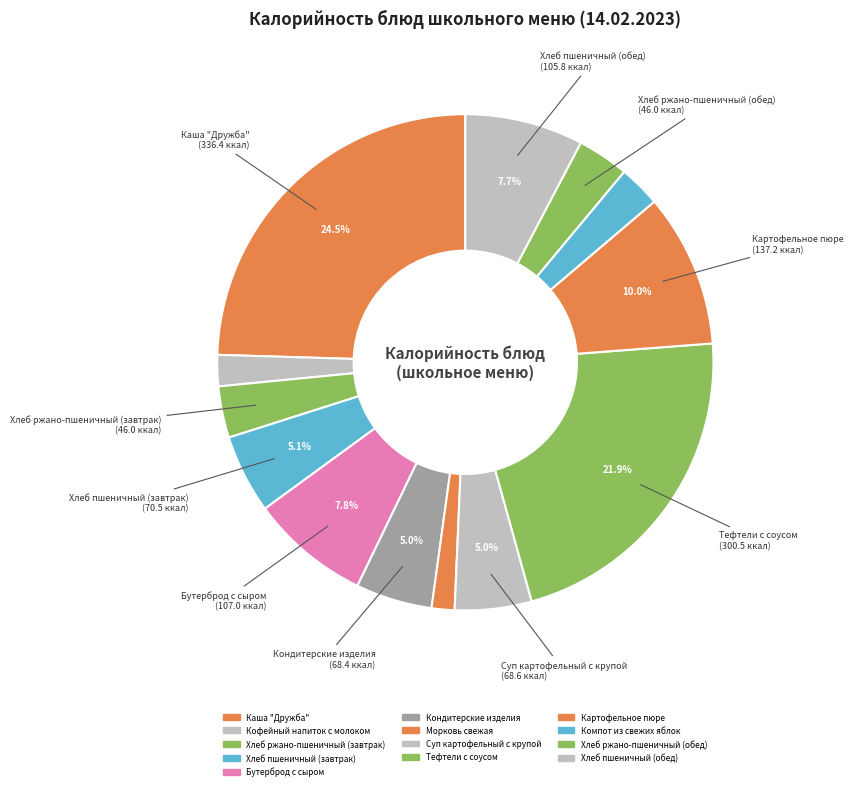

The Кондитерские изделия slice represents 5% of the pie. True or false?

True